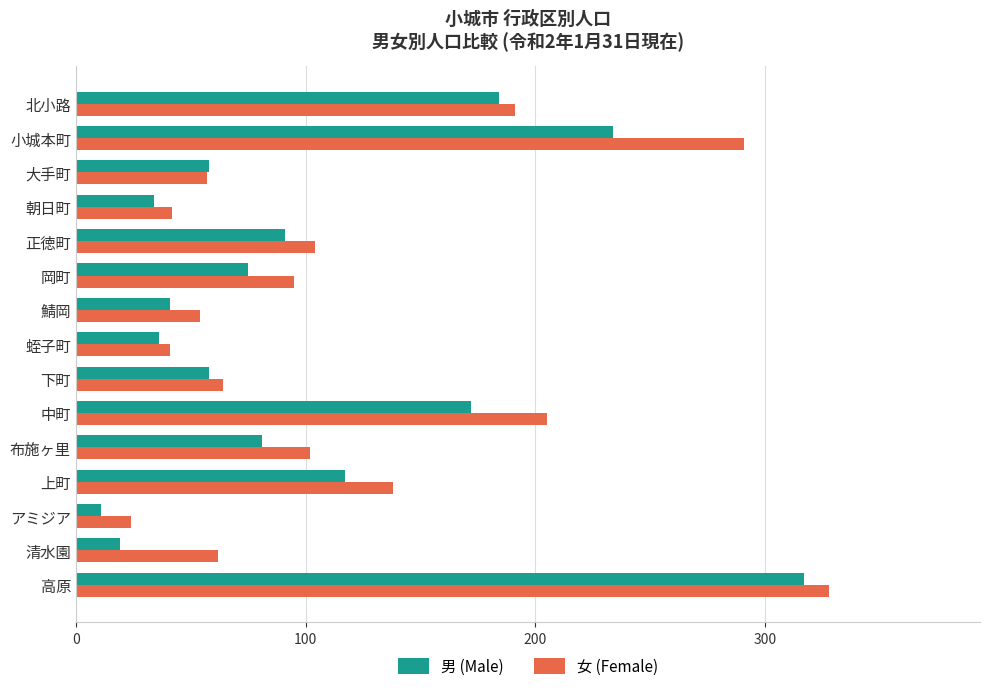

At how many categories does at least one series exceed 162?

4